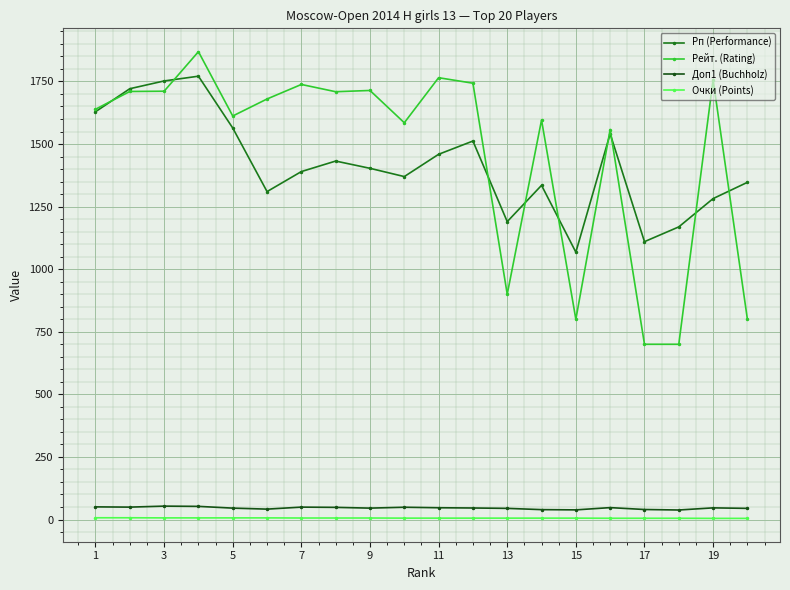

Which series has the widest spread of values?

Рейт. (Rating)